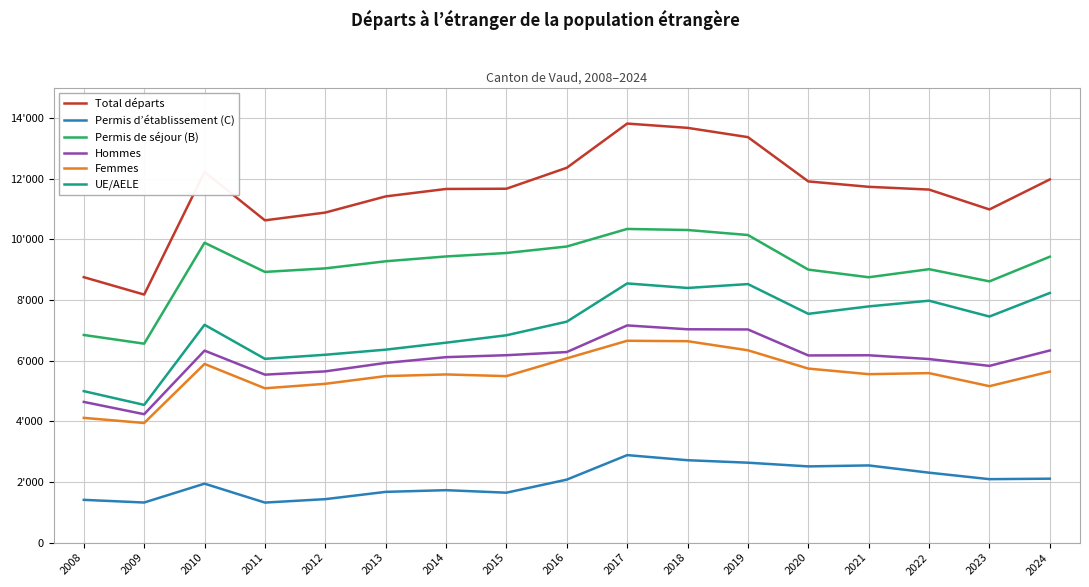

What is the difference between the highest and lowest values at 2021?

9186